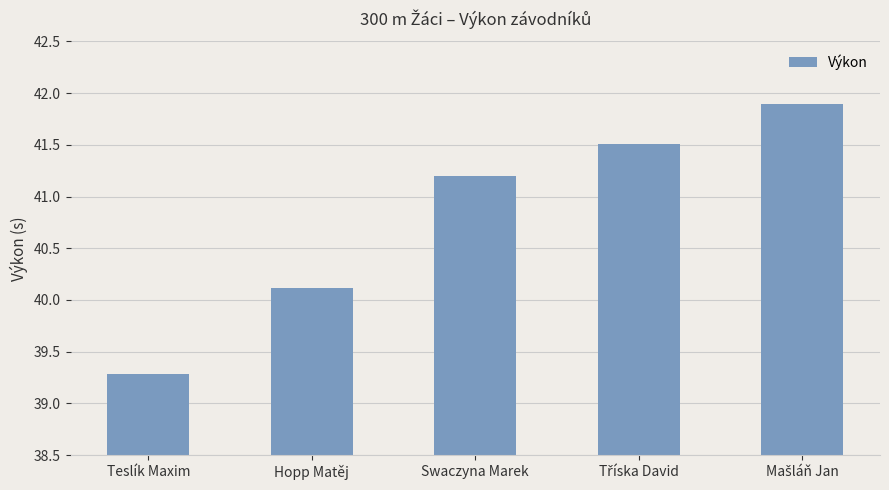

True or false: the data shows 73.1 at Swaczyna Marek.

False